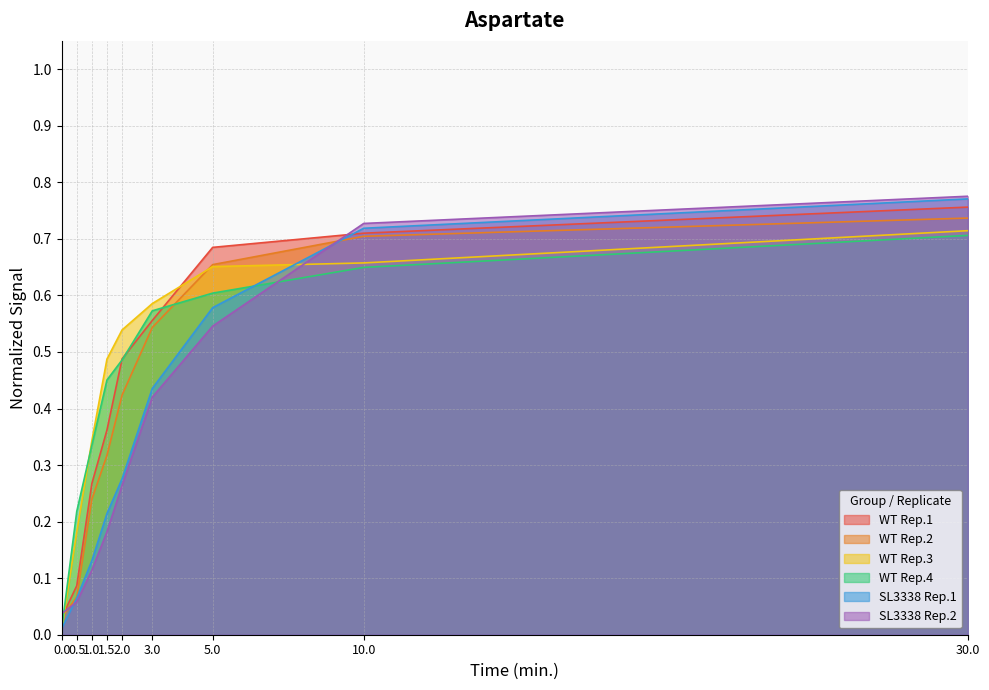

What is the sum of all WT Rep.4 values?

4.0